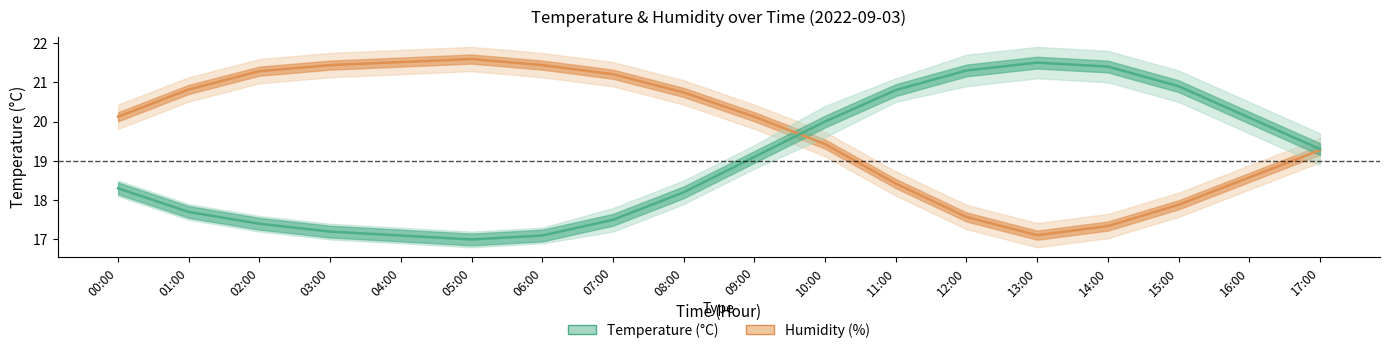

How many interior local valleys does the Humidity (%) series have?

1